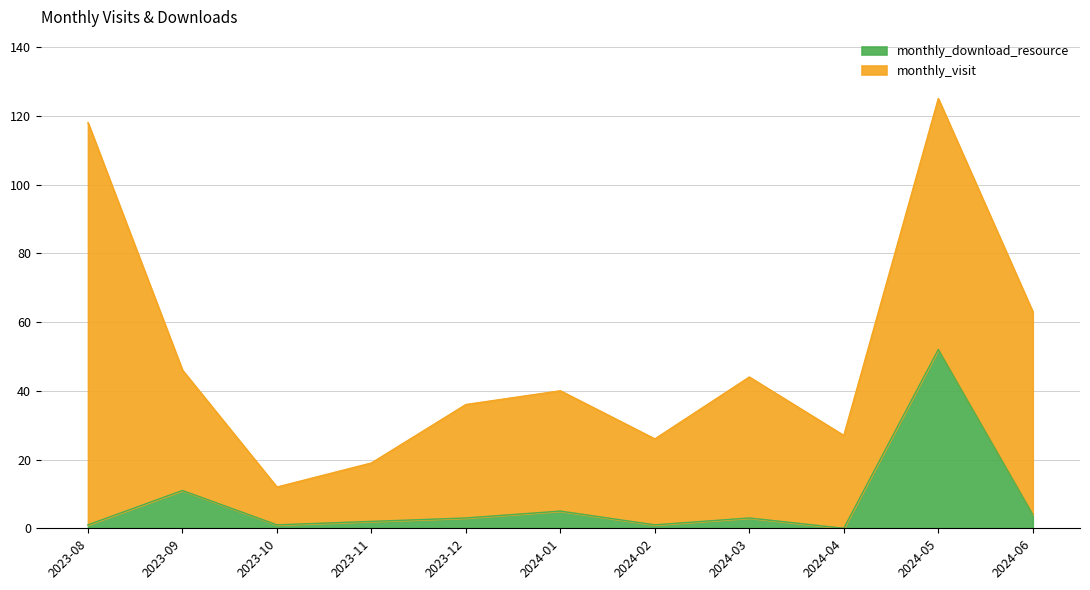

True or false: there are more than 1 points higher than both neighbors.

True